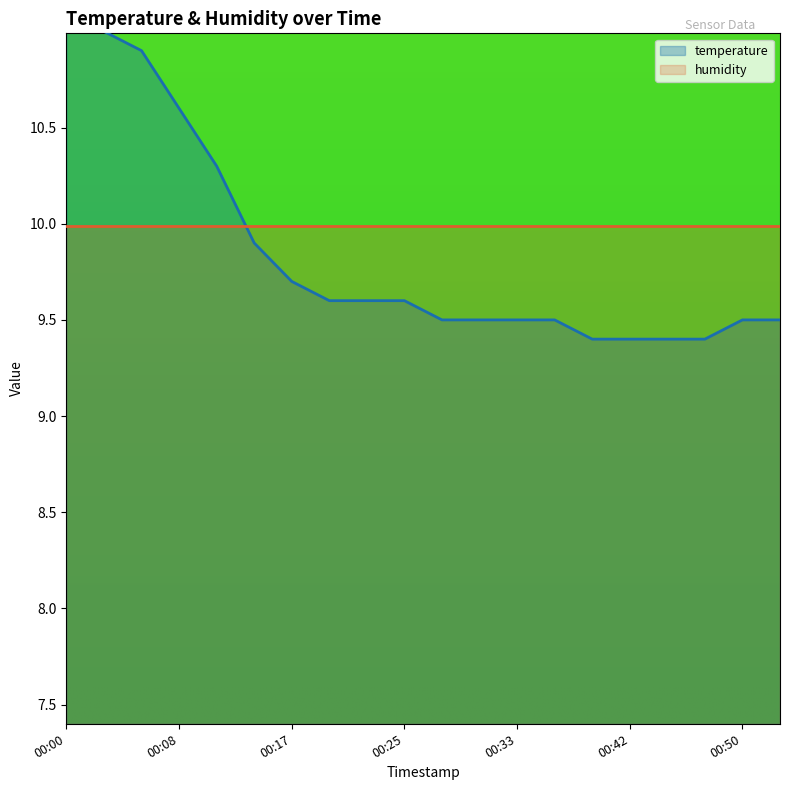

At which category does the chart reach its minimum across all series?

00:39